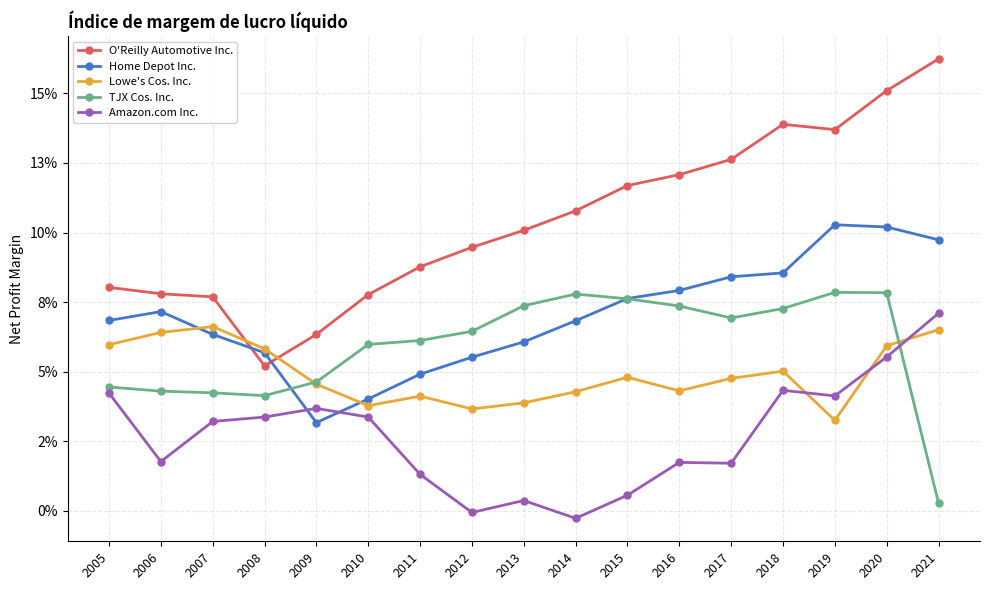

Is the value of Amazon.com Inc. at 2009 greater than the value of Lowe's Cos. Inc. at 2015?

No